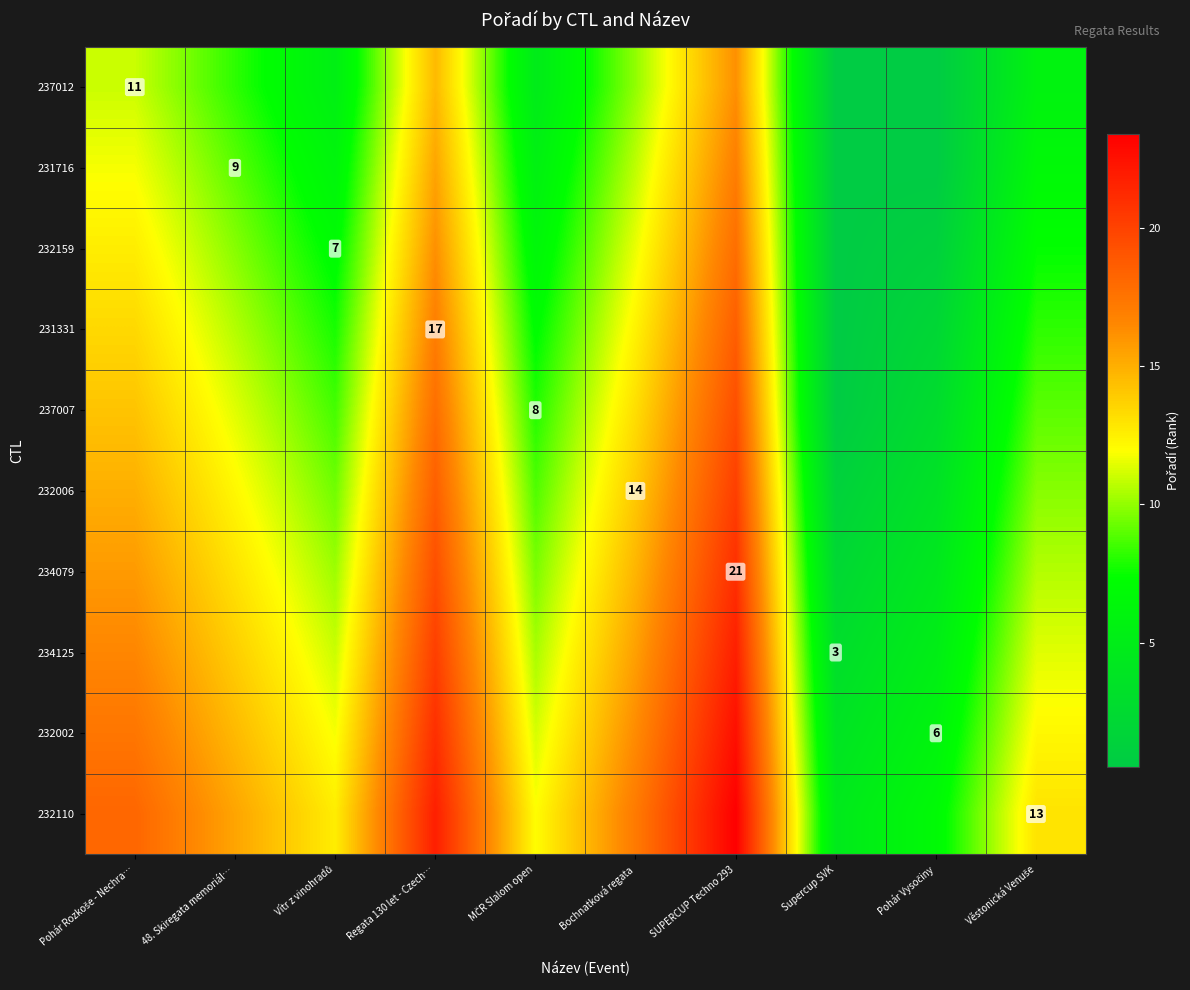

At how many categories does at least one series exceed 13?

5